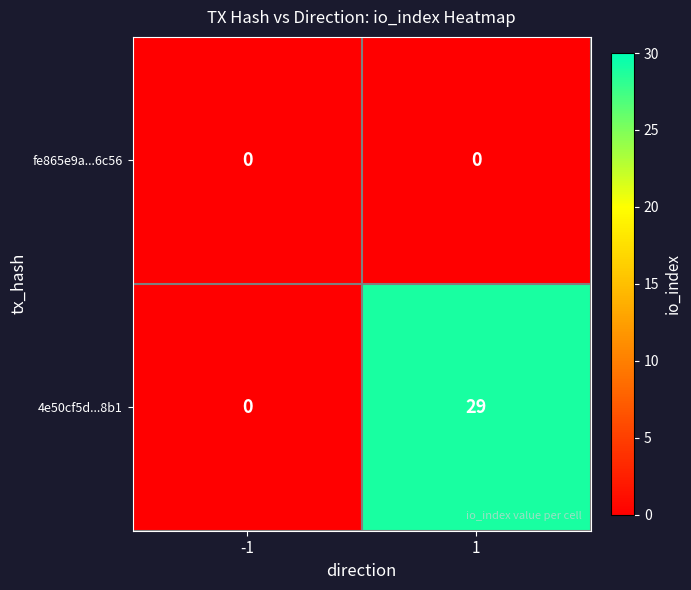

Rank the series at 1 from highest to lowest value.

4e50cf5d...8b1, fe865e9a...6c56